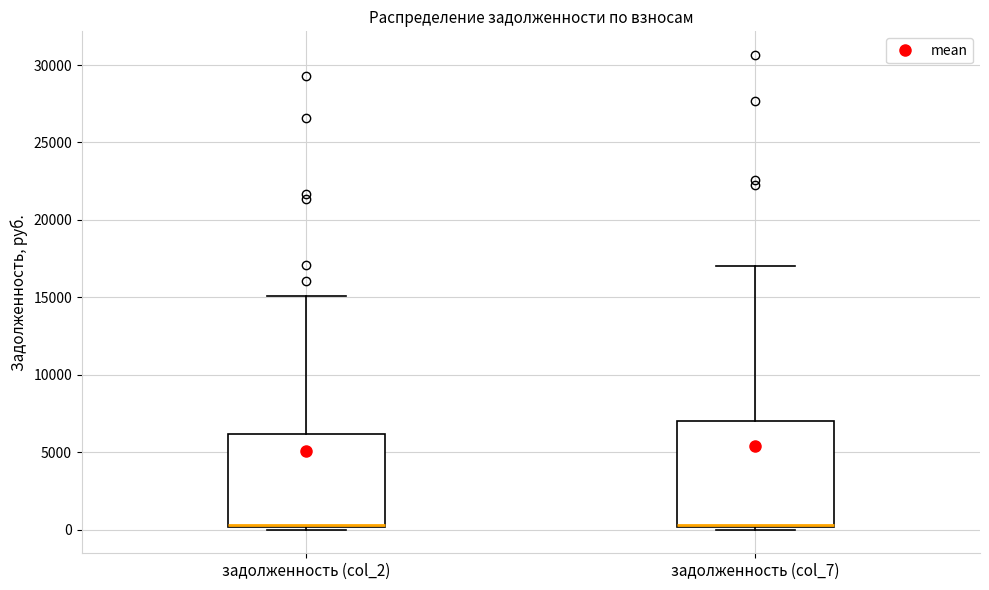

Reading left to right, transcribe this box plot: for each box, give where its median line is, the range the box spans, and where its two whiskers end, as read against the y-axis. The values are not printed on the chart, so give them approximately, as read against the axis.

задолженность (col_2): median 500 (drawn on the box's lower edge), box 0 to 6000, whiskers 0 (just below the box's lower edge) to 15000
задолженность (col_7): median 500 (drawn on the box's lower edge), box 0 to 7000, whiskers 0 (just below the box's lower edge) to 17000